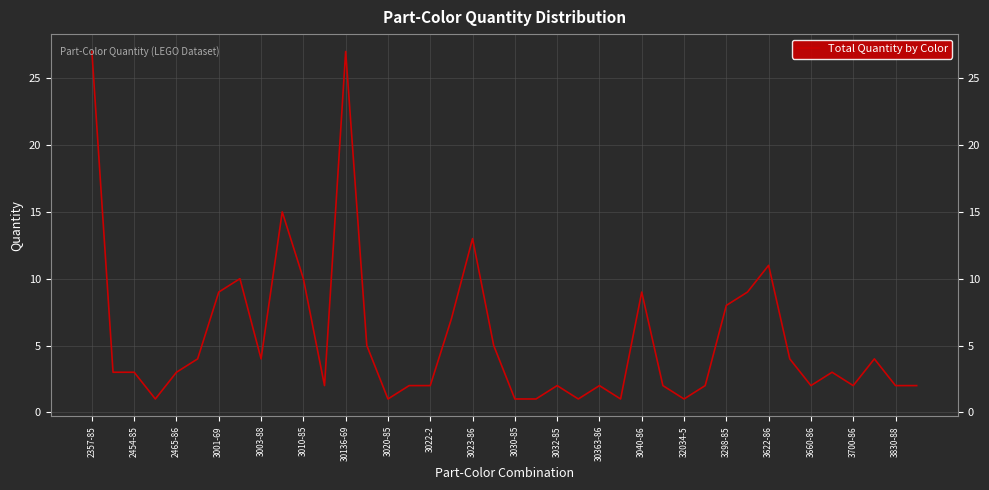

What is the maximum value shown in the chart?

27